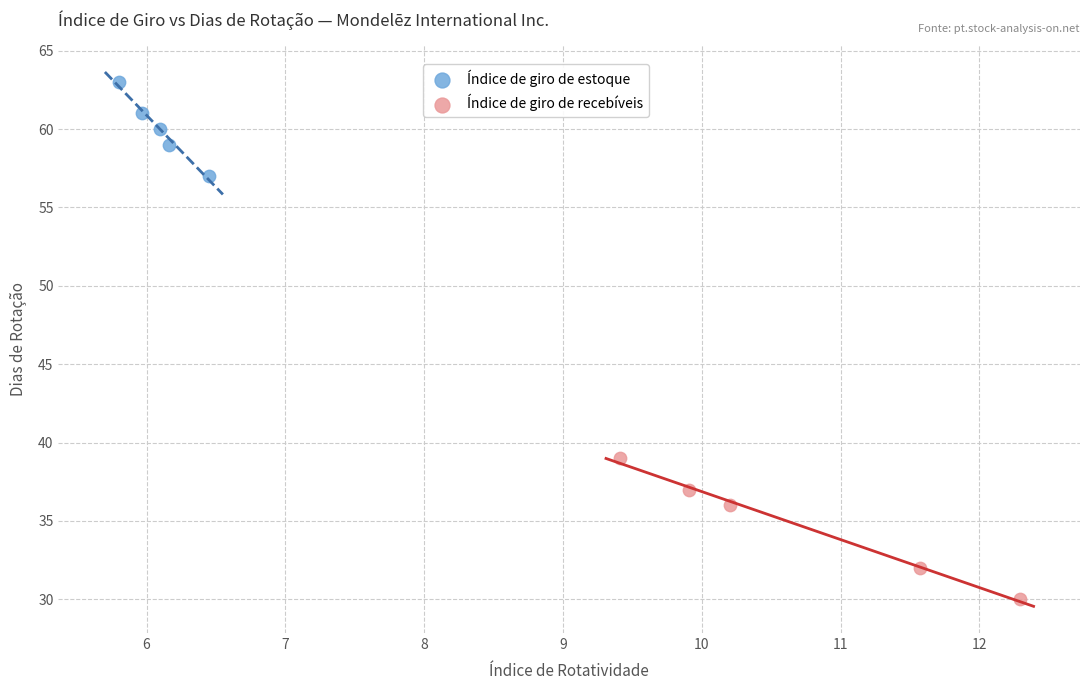

Which series reaches the minimum Y coordinate?

Índice de giro de recebíveis